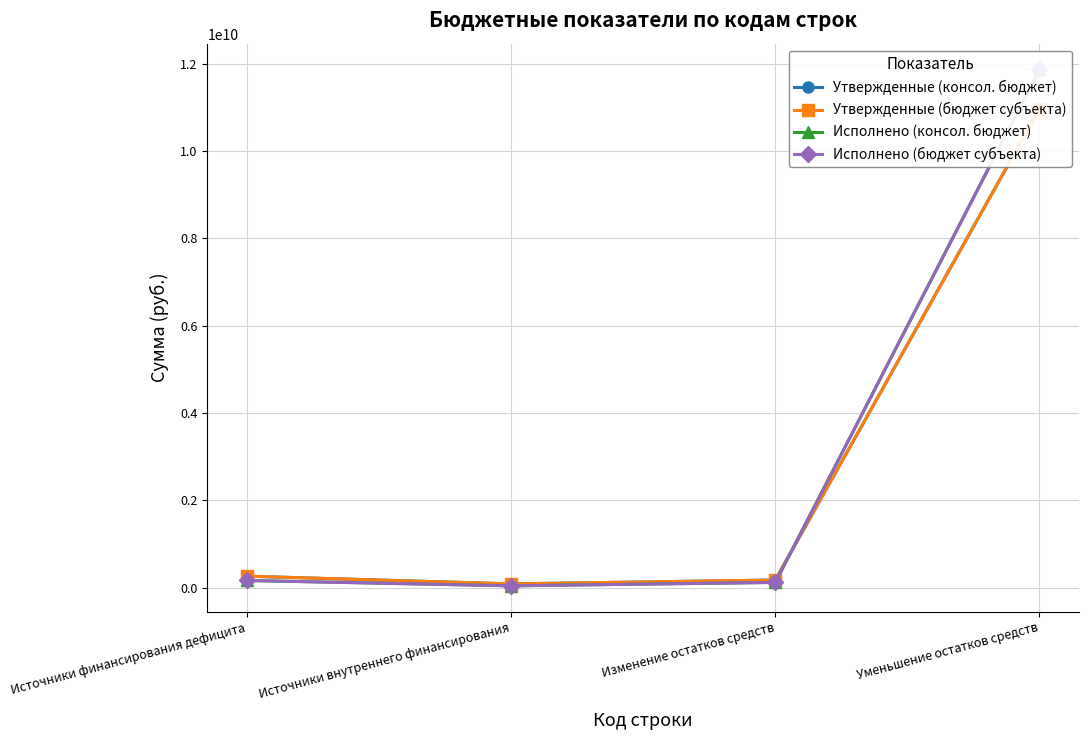

Where is Исполнено (консол. бюджет) nearest to the value 5956631691?

Источники финансирования дефицита